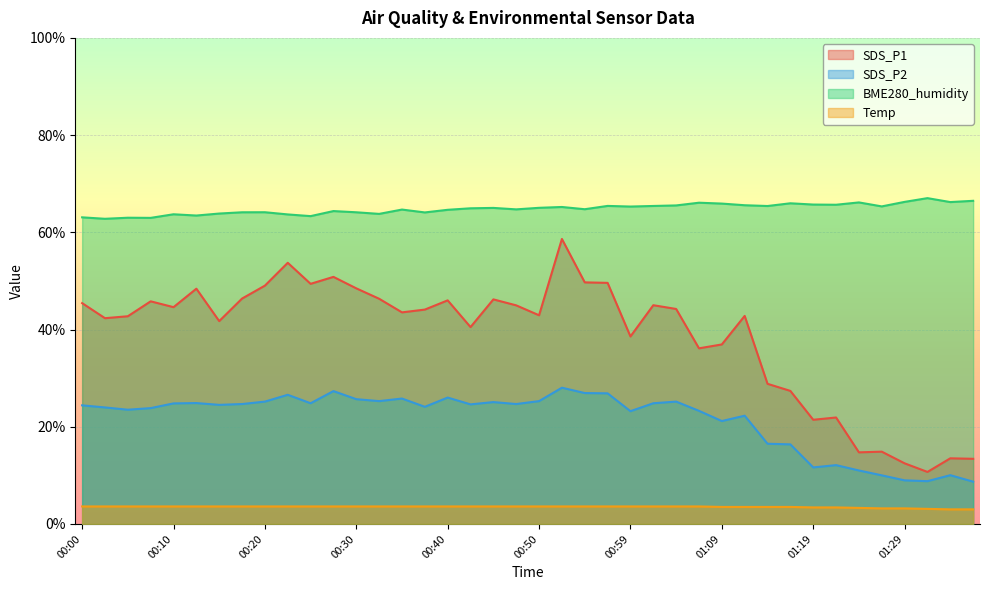

How many lines are shown in the chart?

4